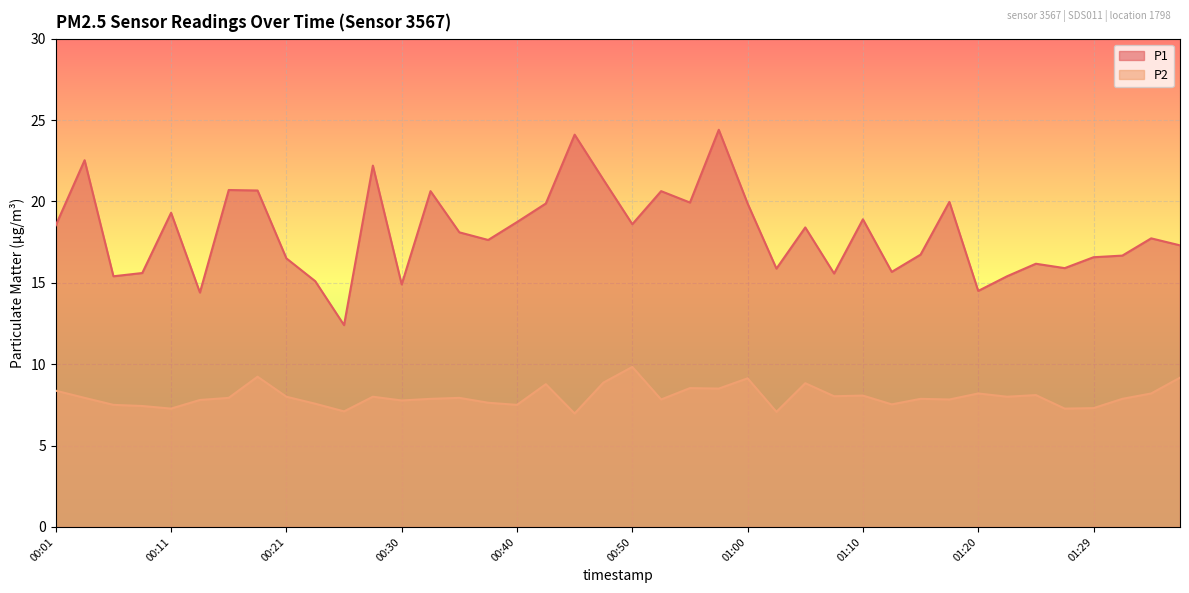

What is the difference between the P2 values at 00:52 and 00:16?

0.1